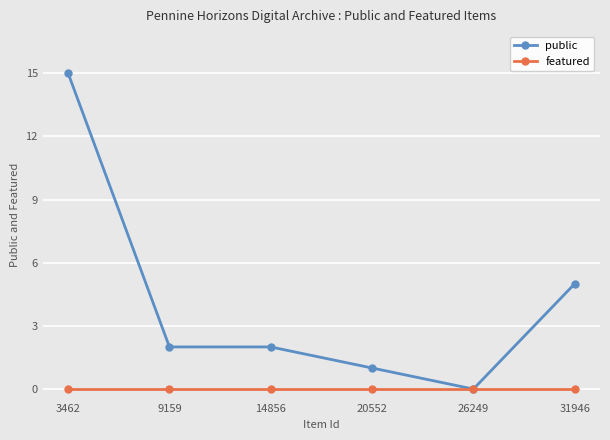

How many values in public are above zero?

5